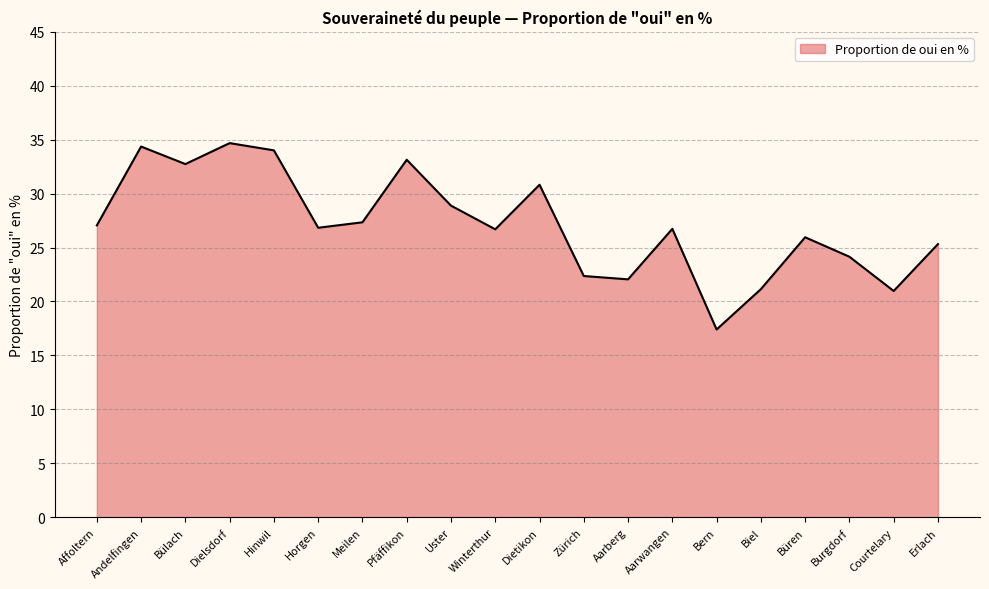

What is the minimum value shown in the chart?

17.4